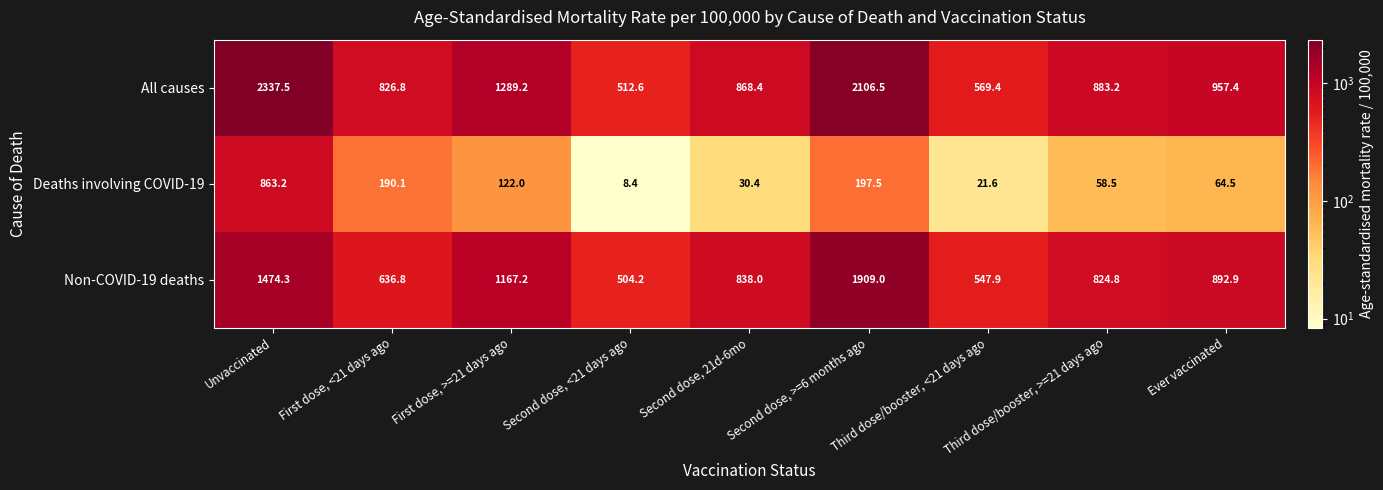

What is the highest value of the Non-COVID-19 deaths series?

1909.0